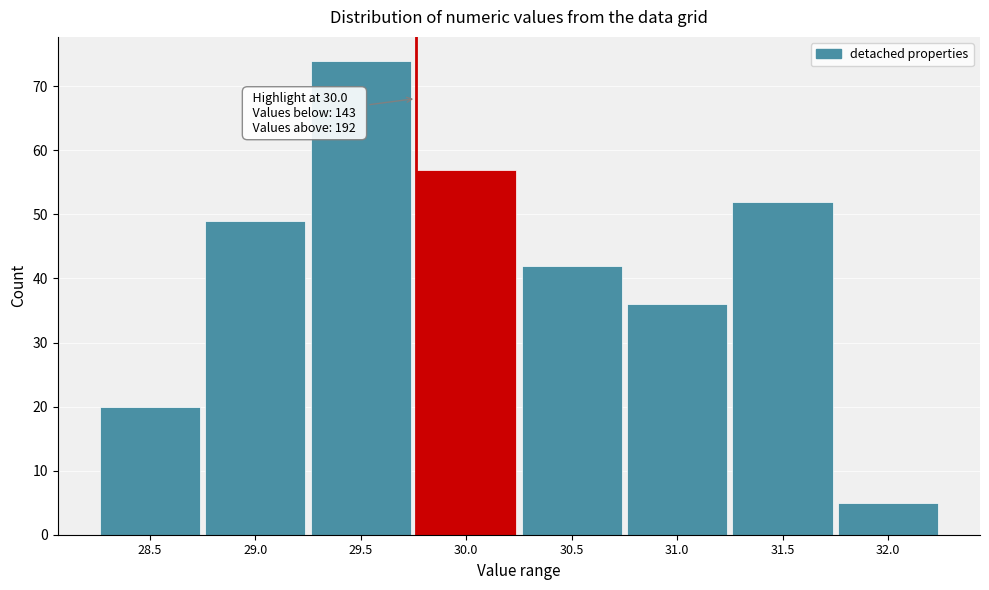

Reading right to left, transcribe all the data shown in this chart.

32.0=5	31.5=52	31.0=36	30.5=42	30.0=57	29.5=74	29.0=49	28.5=20